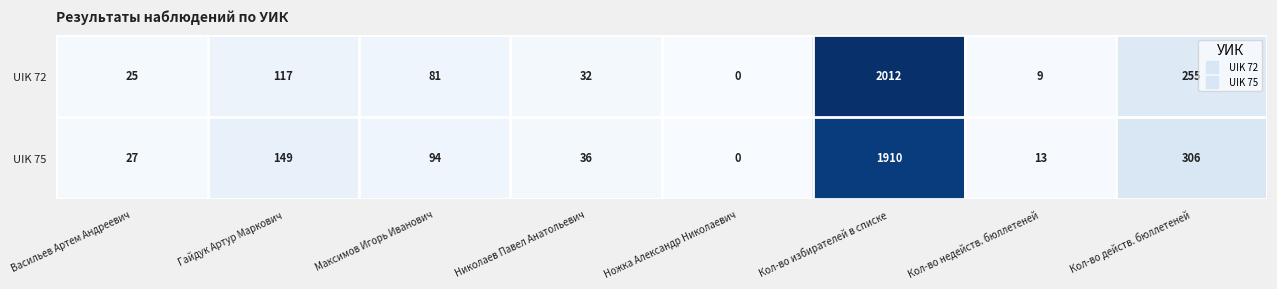

Rank the series by their maximum value, from highest to lowest.

UIK 72, UIK 75